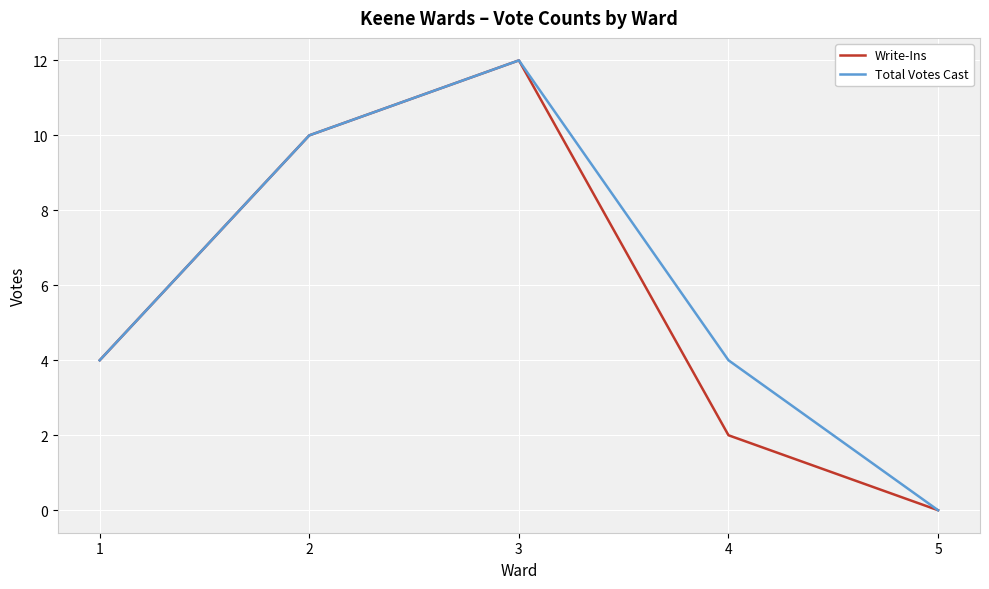

At which label does Write-Ins reach its peak?

3